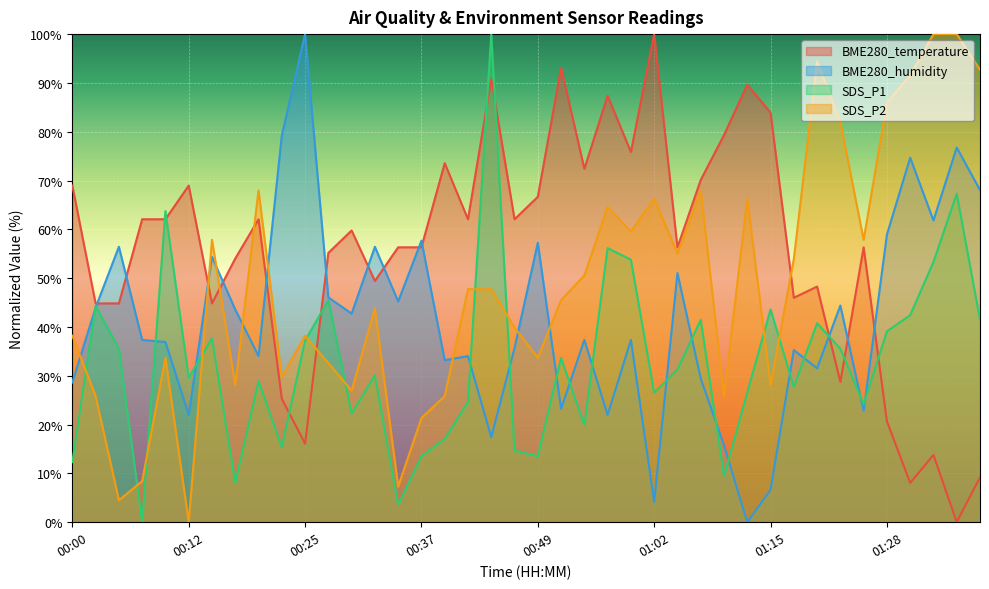

Rank the series by their average value, from lowest to highest.

SDS_P1, BME280_humidity, SDS_P2, BME280_temperature